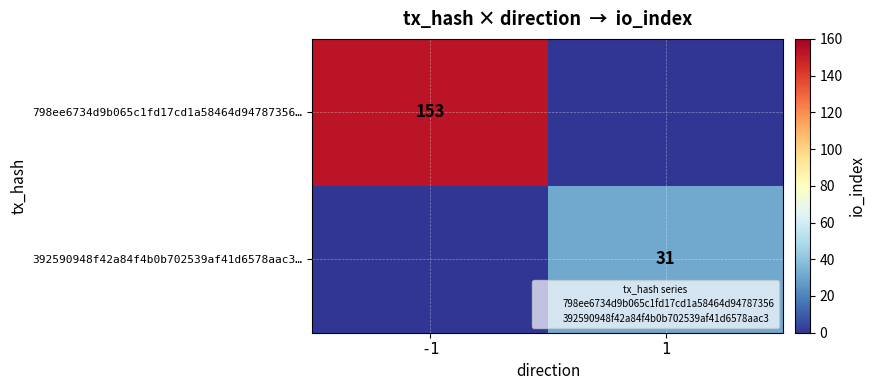

Count the number of data series in this chart.

2